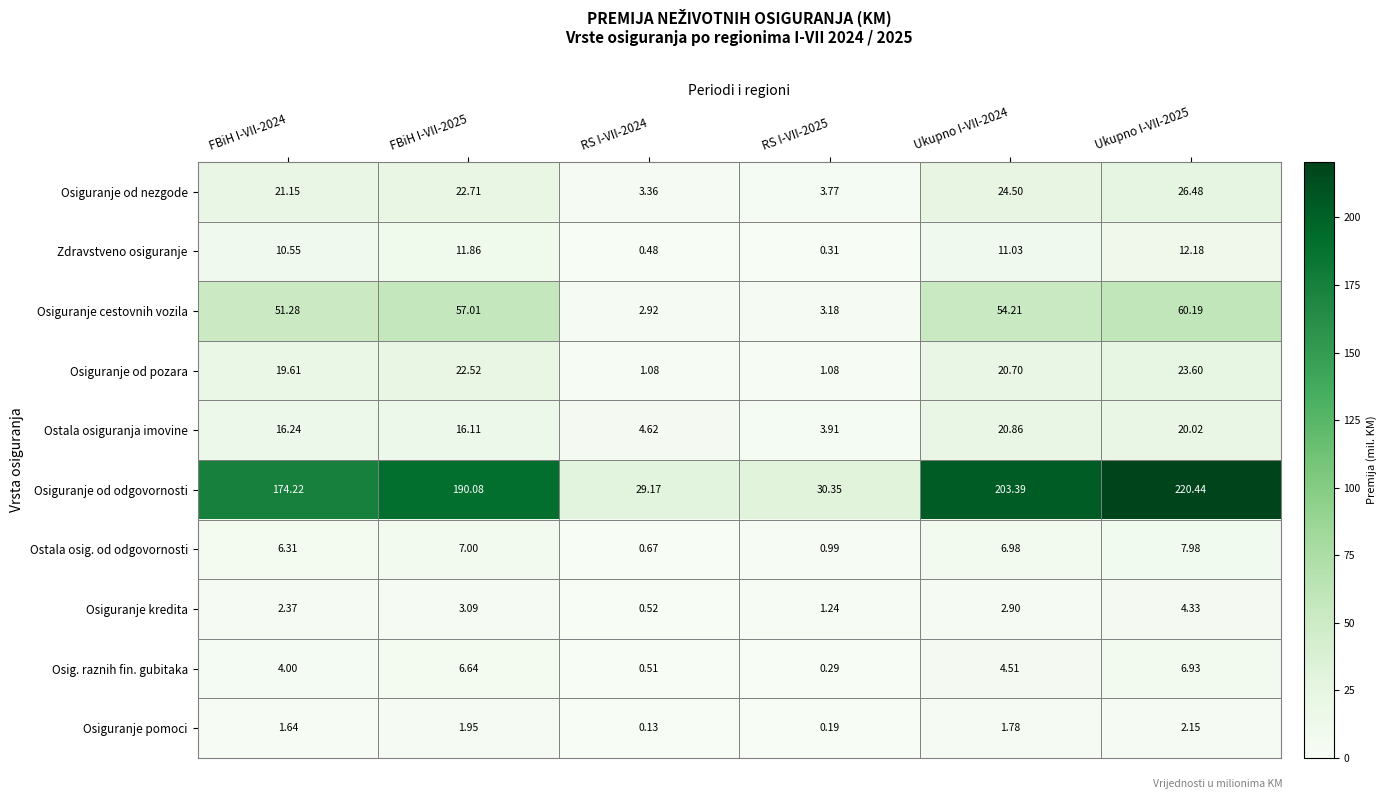

Which series has the largest total across all categories?

Osiguranje od odgovornosti